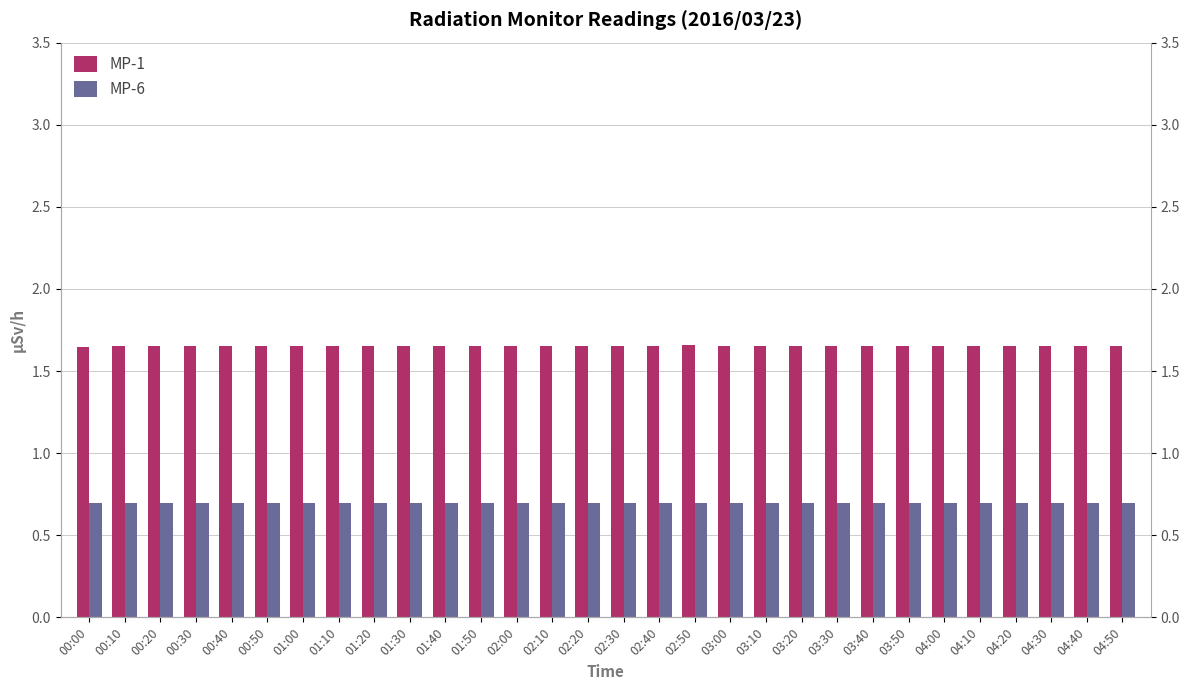

At which label is MP-1 closest to 1?

00:00